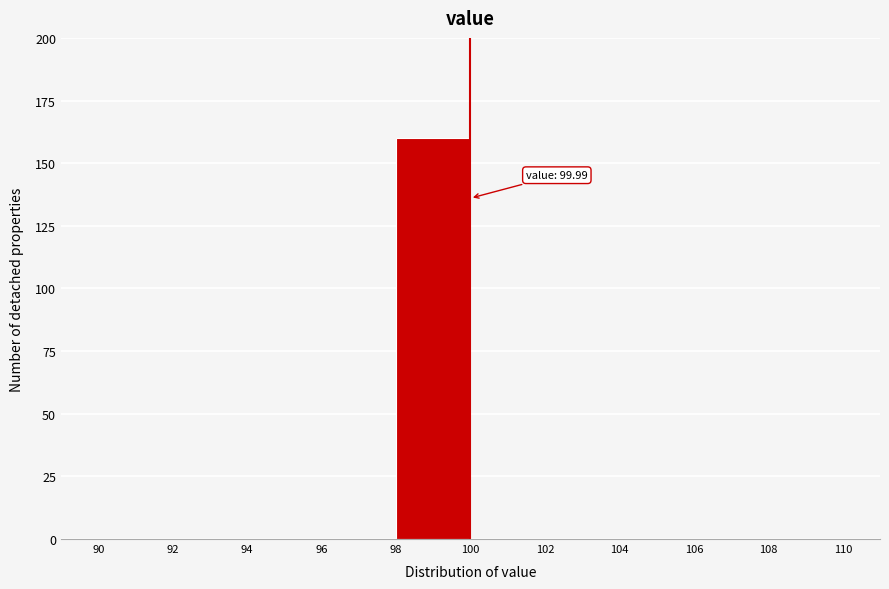

Which range on the x-axis has the tallest bar?

98 to 100